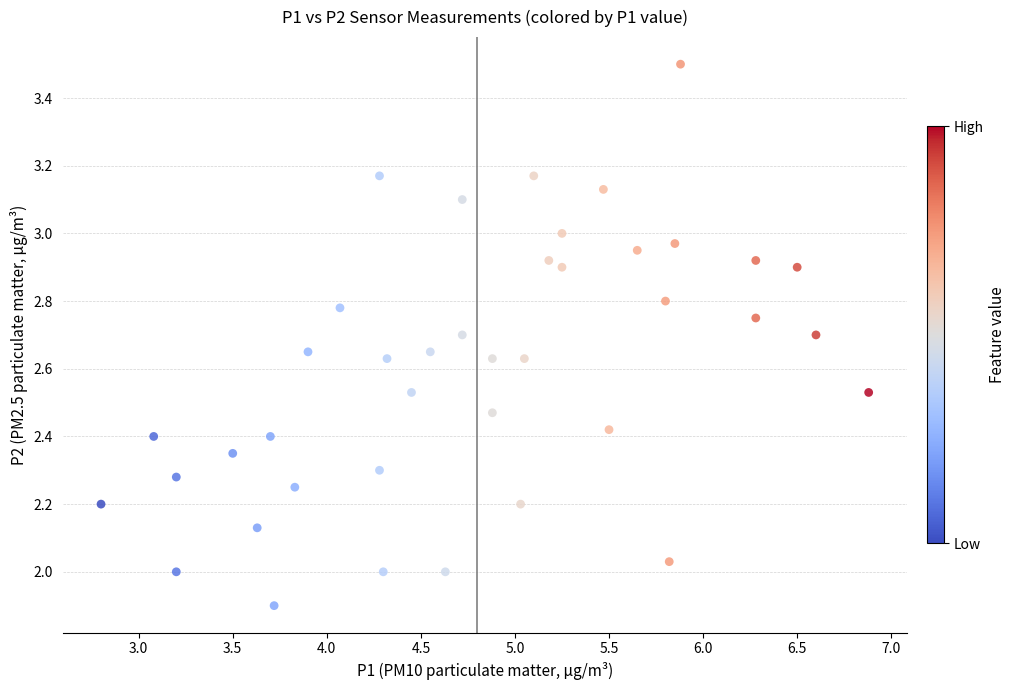

What is the range of Y values (max minus min)?

1.6